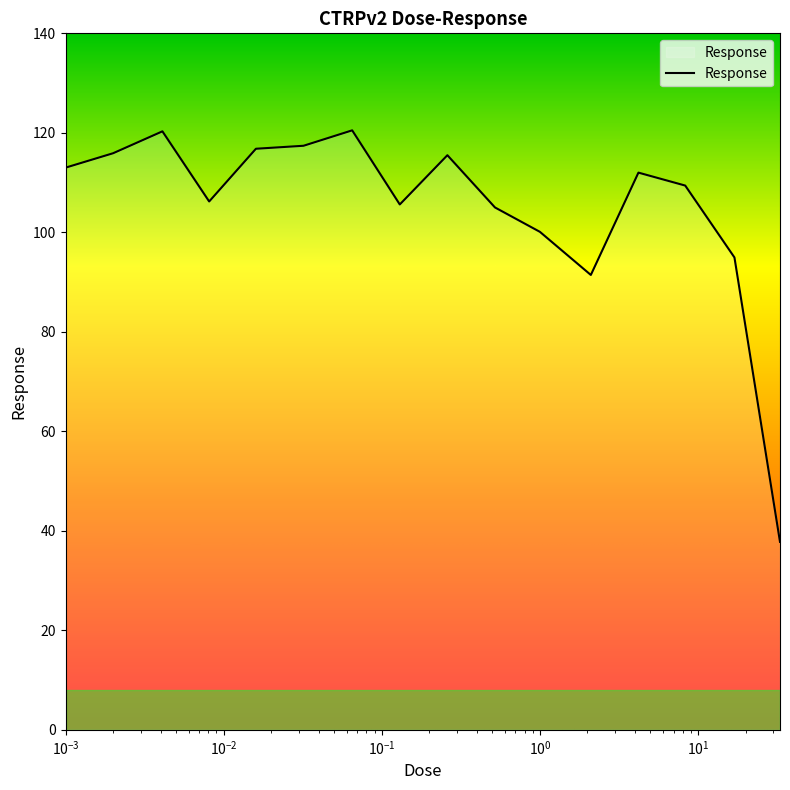

Does the chart display data point markers on the line(s)?

No